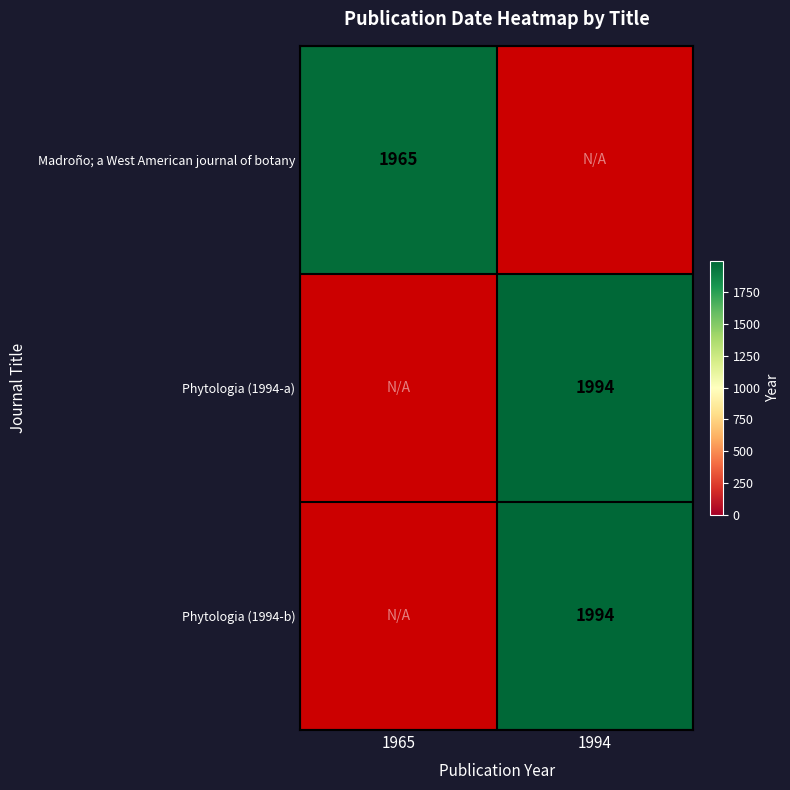

True or false: Phytologia (1994-b) has a value of 1994 at 1994.

True